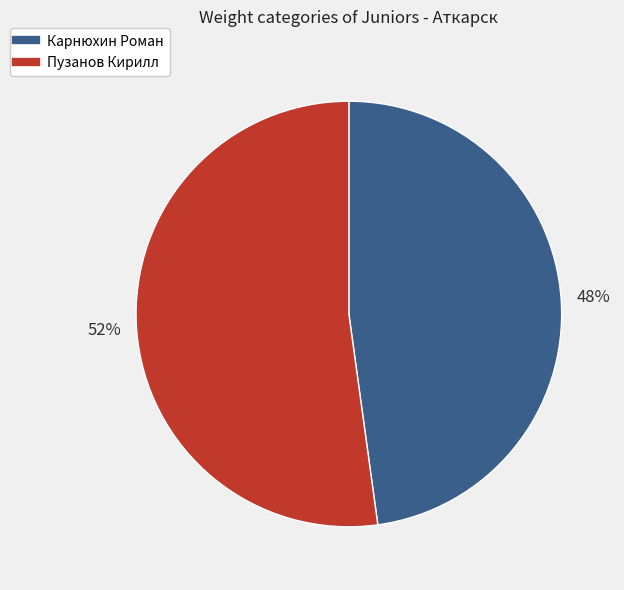

Count the number of slices in the pie.

2